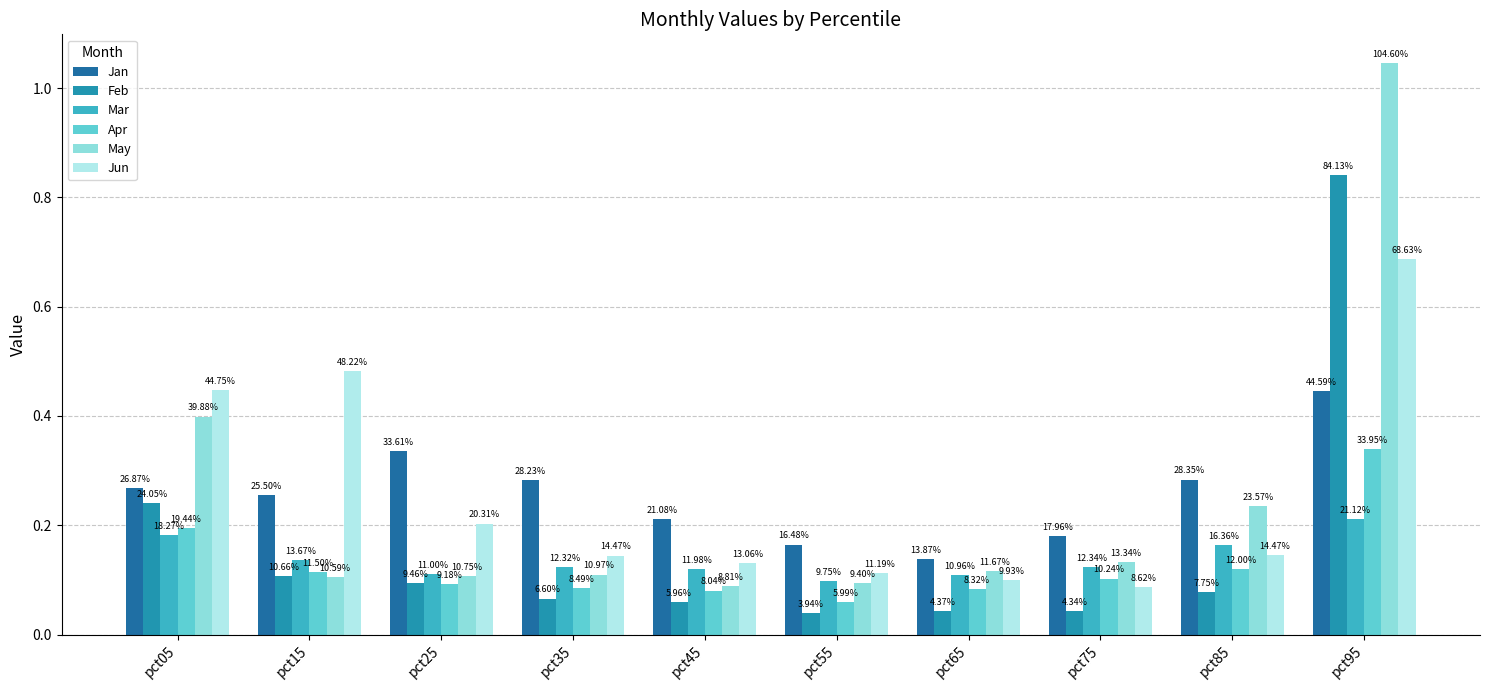

At which category is the sum across all series the highest?

pct95